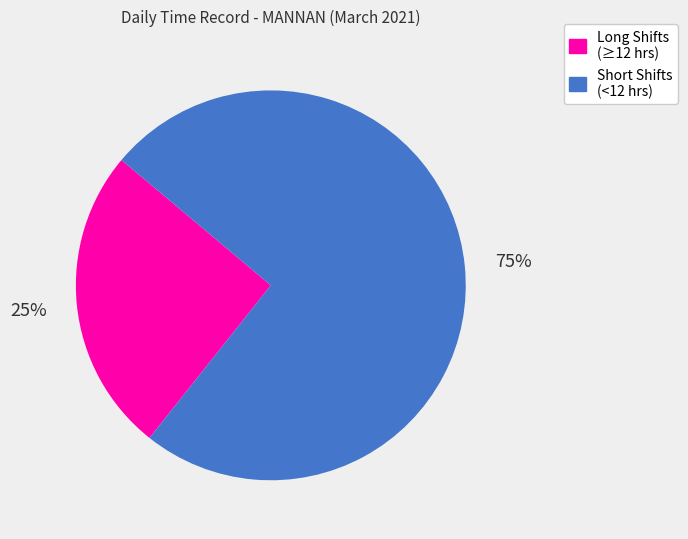

To the nearest percent, what is the average slice percentage?

50%